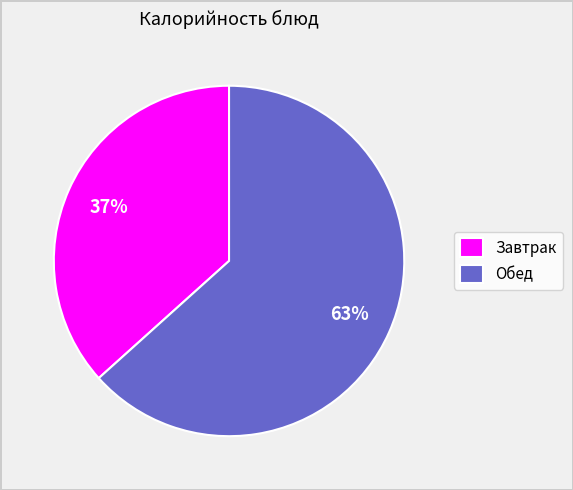

Do Обед and Завтрак together represent more than half of the pie?

Yes